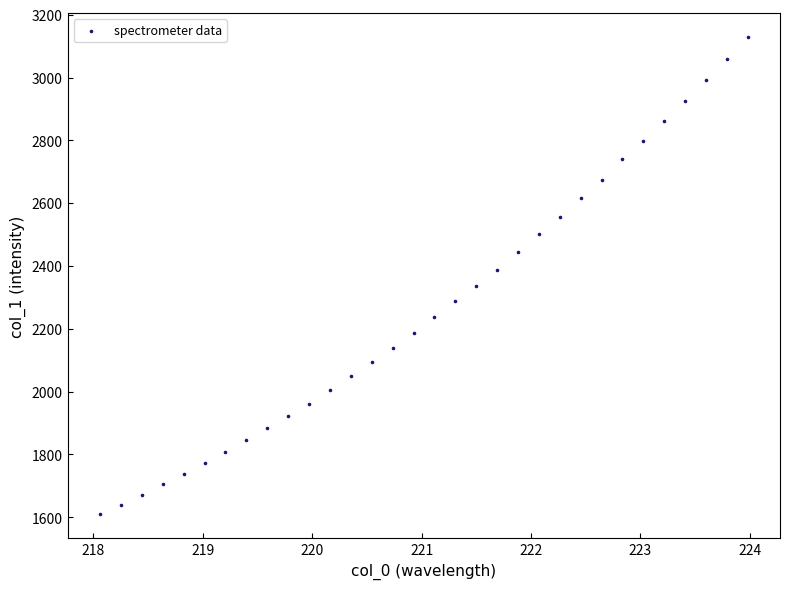

What is the range of X values (max minus min)?

5.9